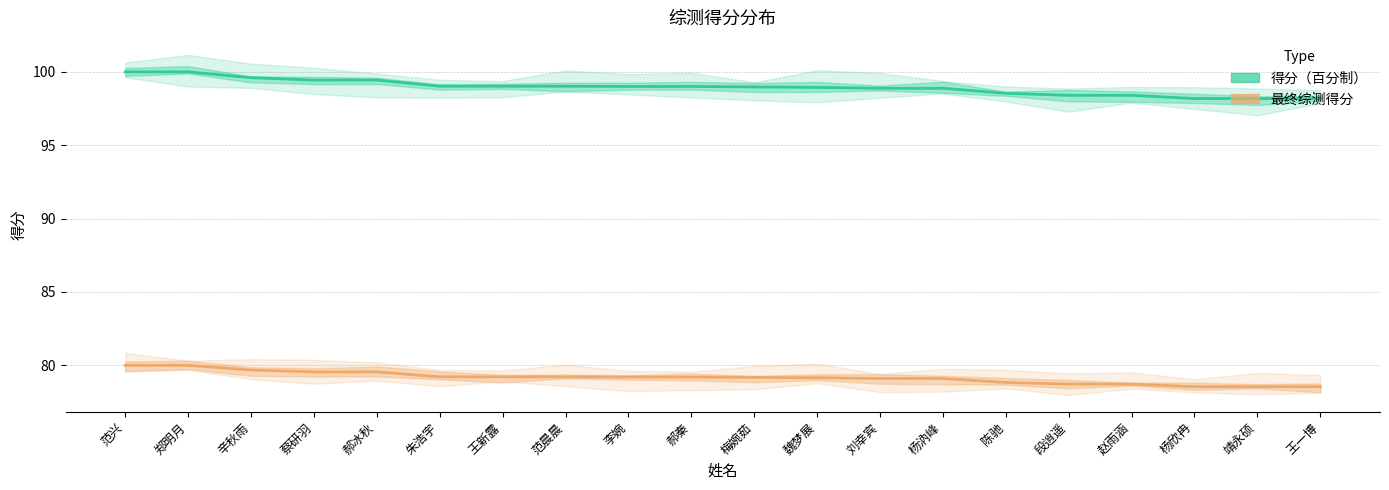

What is the label of the 4th point from the left?

蔡研羽